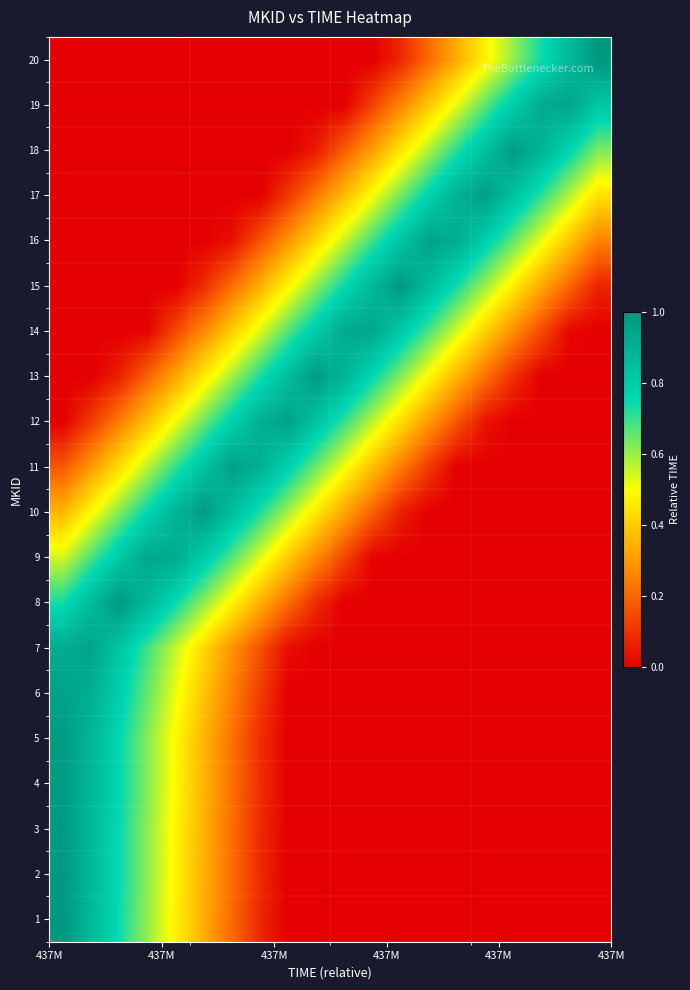

Count the number of data series in this chart.

20